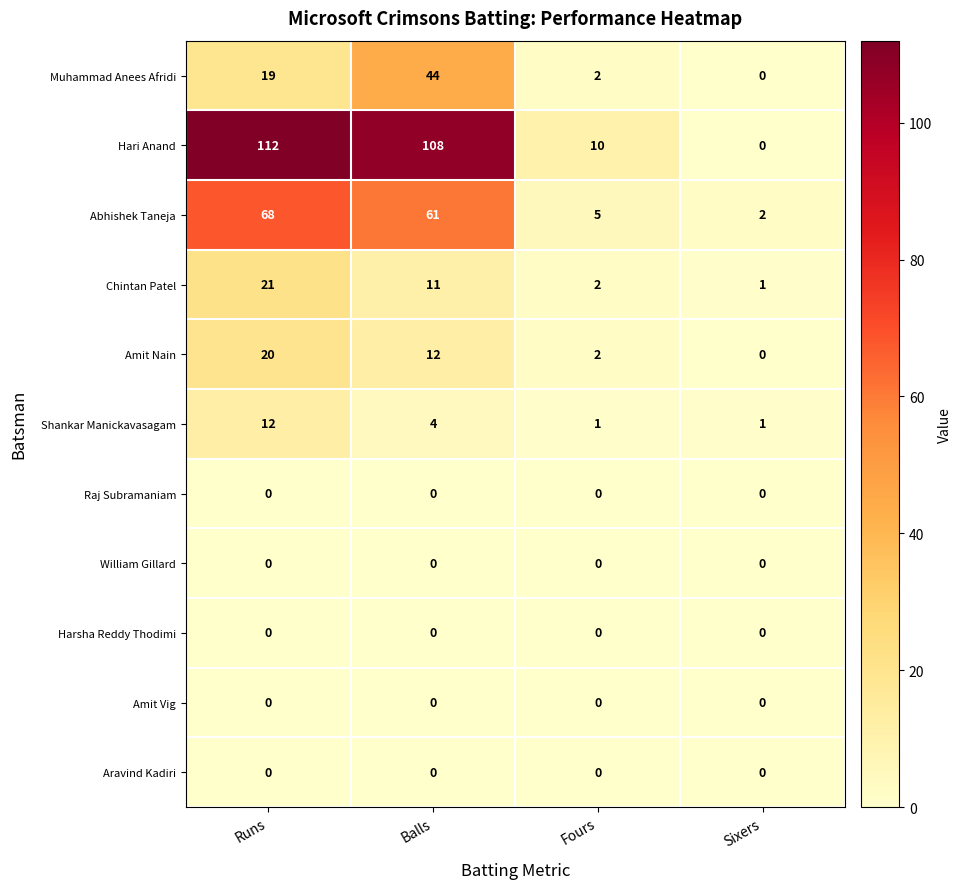

At how many categories does at least one series exceed 32?

2